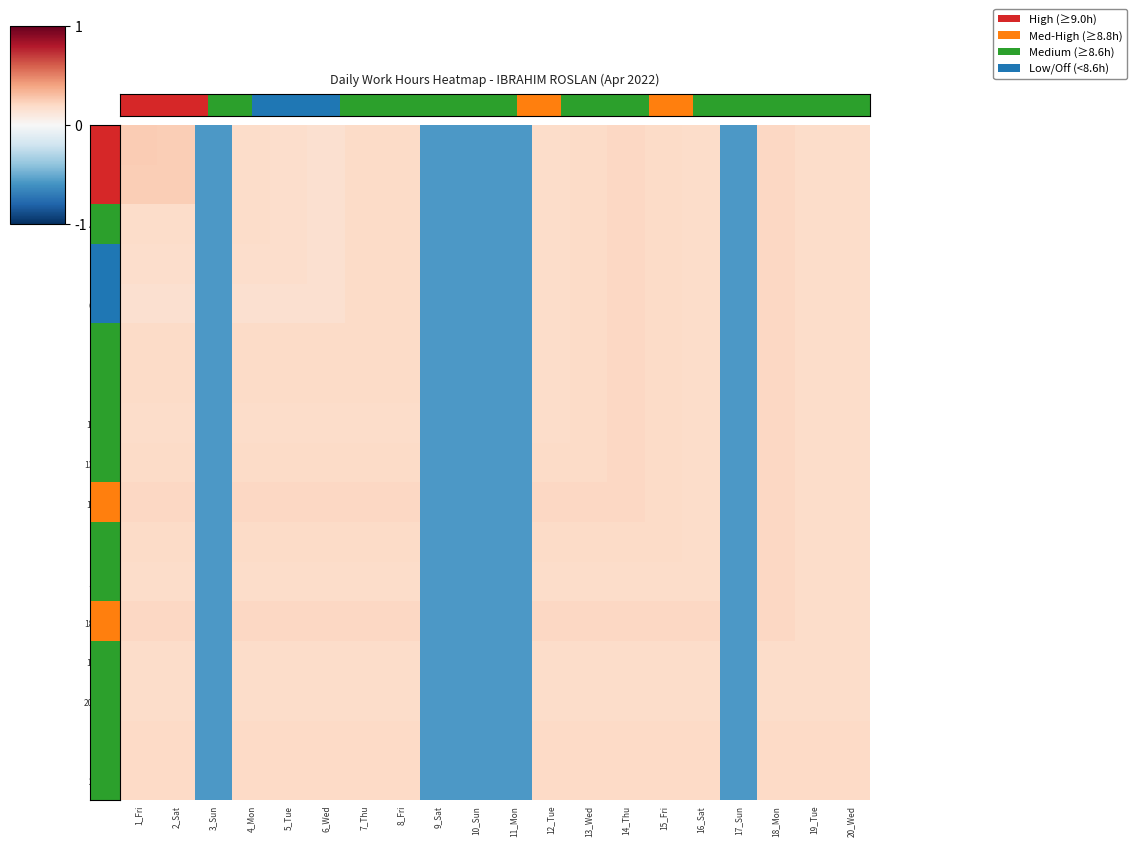

What is the total value across all series at 18_Mon?

3.5